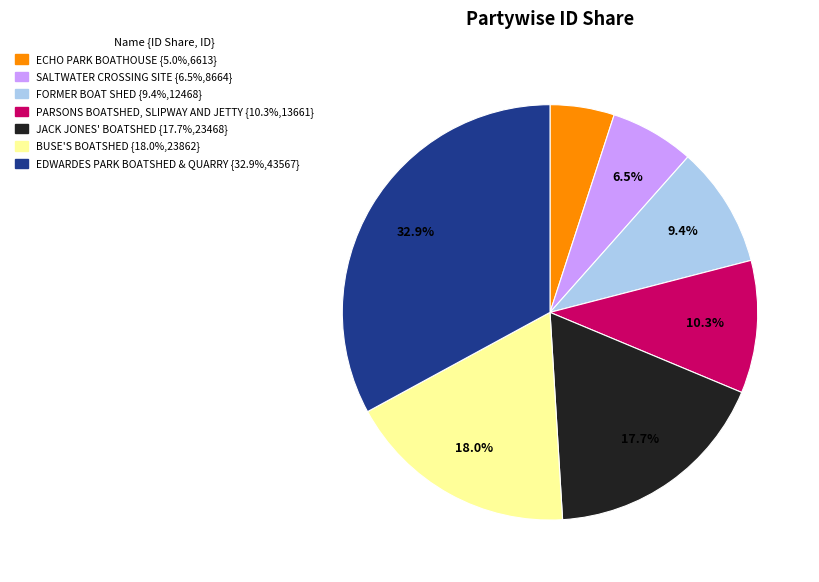

Is it true that PARSONS BOATSHED, SLIPWAY AND JETTY is 24% of the pie?

False